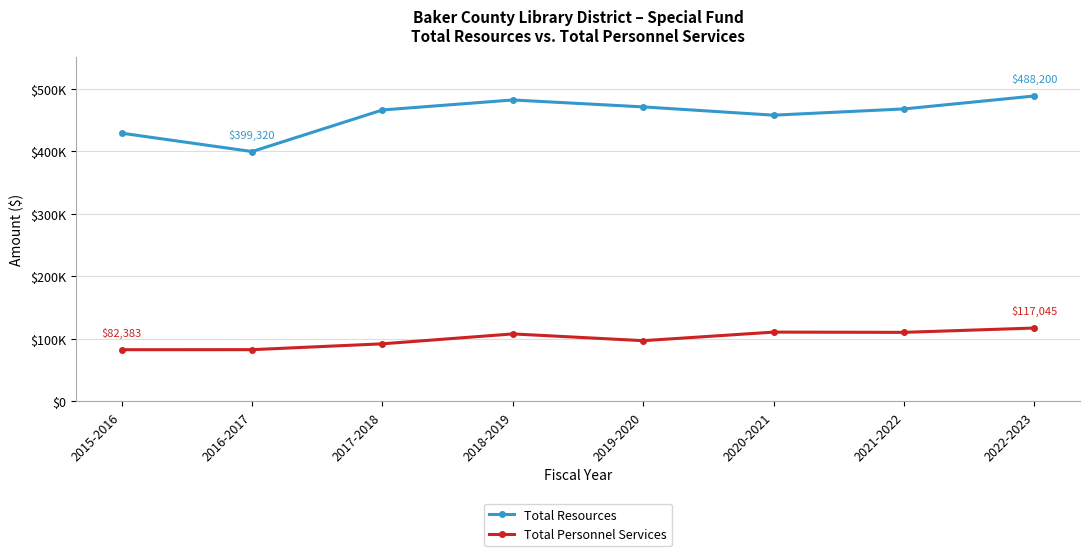

At which category does Total Resources reach its first local valley?

2016-2017